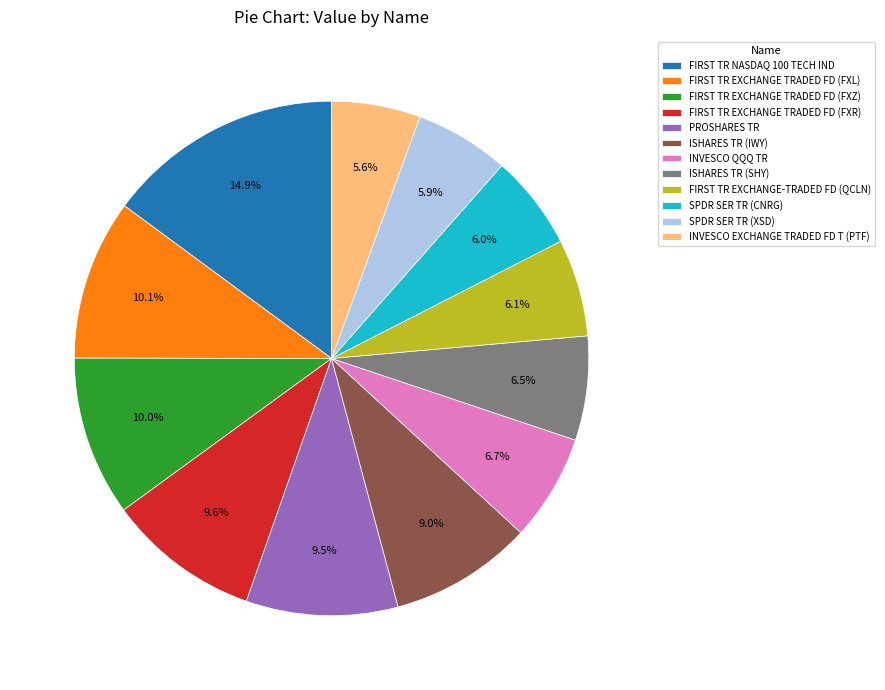

Is there a majority slice in this chart?

No